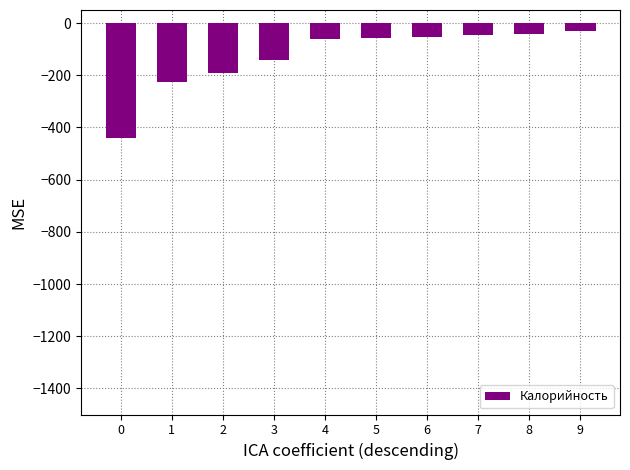

The value at 2 is -257.8. True or false?

False